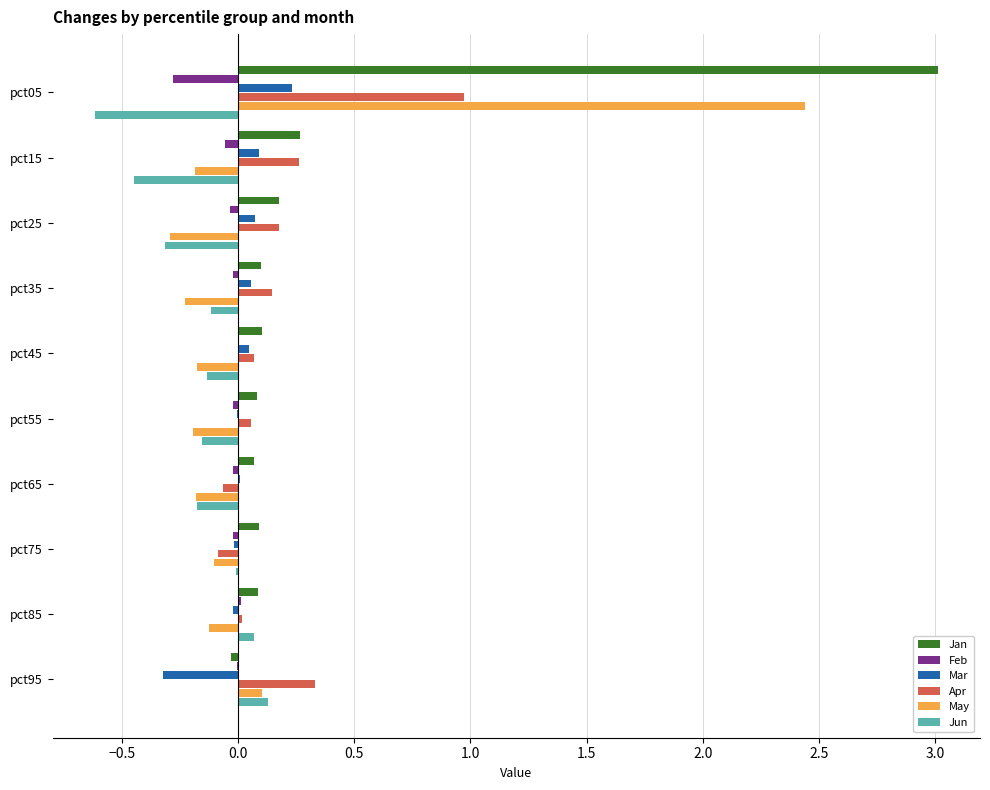

Is the value of May at pct65 greater than the value of Feb at pct15?

No